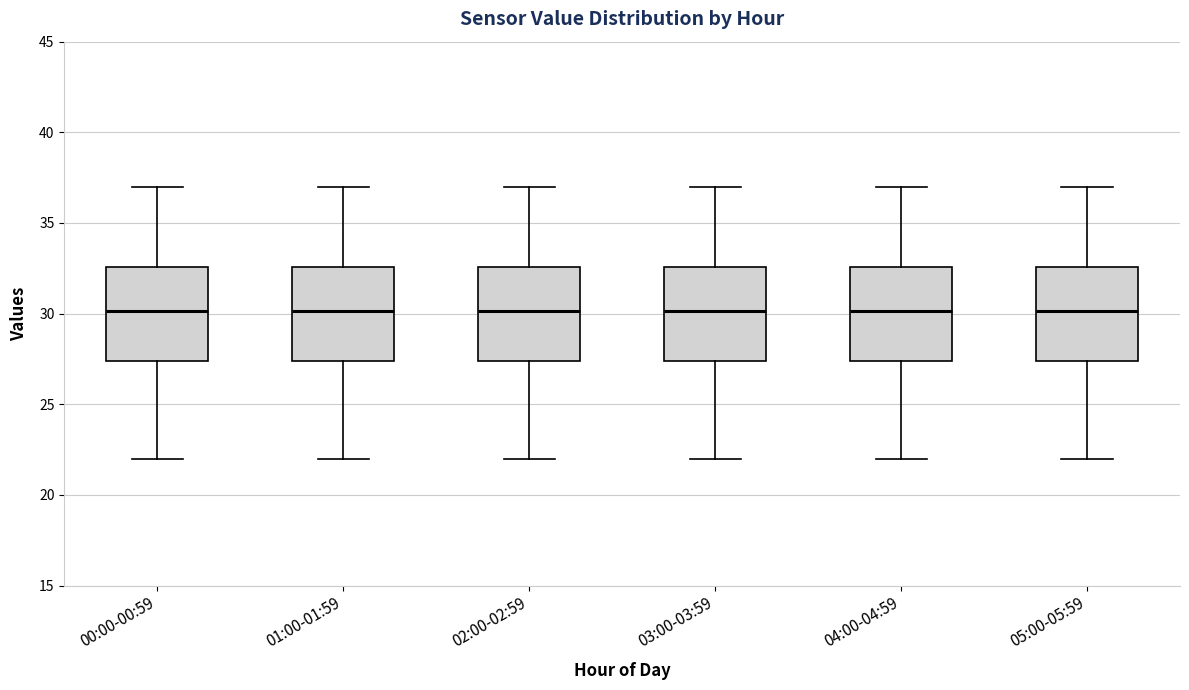

Reading left to right, transcribe this box plot: for each box, give where its median line is, the range the box spans, and where its two whiskers end, as read against the y-axis. The values are not printed on the chart, so give them approximately, as read against the axis.

00:00-00:59: median 30.0, box 27.5 to 32.5, whiskers 22.0 to 37.0
01:00-01:59: median 30.0, box 27.5 to 32.5, whiskers 22.0 to 37.0
02:00-02:59: median 30.0, box 27.5 to 32.5, whiskers 22.0 to 37.0
03:00-03:59: median 30.0, box 27.5 to 32.5, whiskers 22.0 to 37.0
04:00-04:59: median 30.0, box 27.5 to 32.5, whiskers 22.0 to 37.0
05:00-05:59: median 30.0, box 27.5 to 32.5, whiskers 22.0 to 37.0